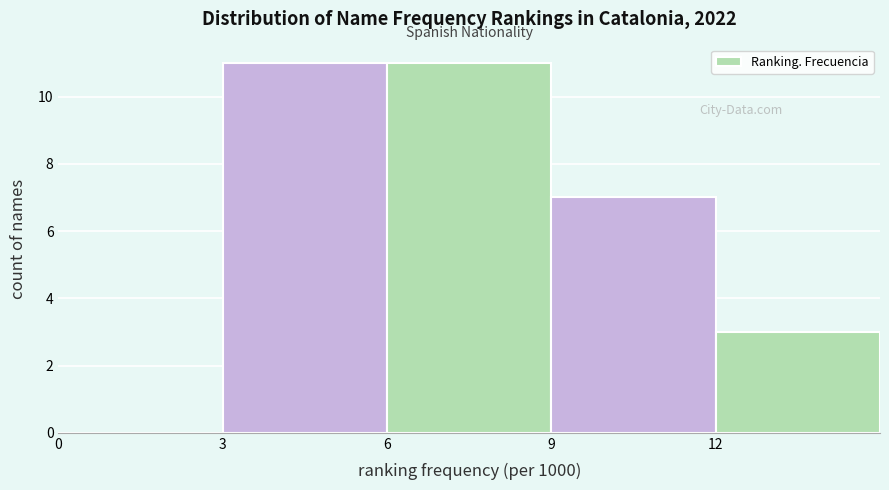

Reading left to right, transcribe this chart: for each bar, give the range it covers on the x-axis and its height. The values are not printed on the chart, so give them approximately, as read against the axis.

0 to 3: 0
3 to 6: 11
6 to 9: 11
9 to 12: 7
12 to 15: 3